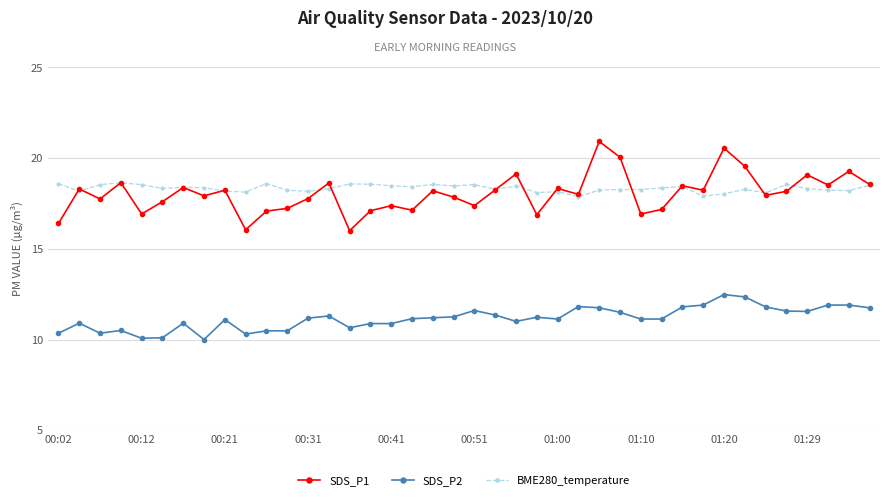

What is the value of the BME280_temperature point at the 34th from the left?

18.3